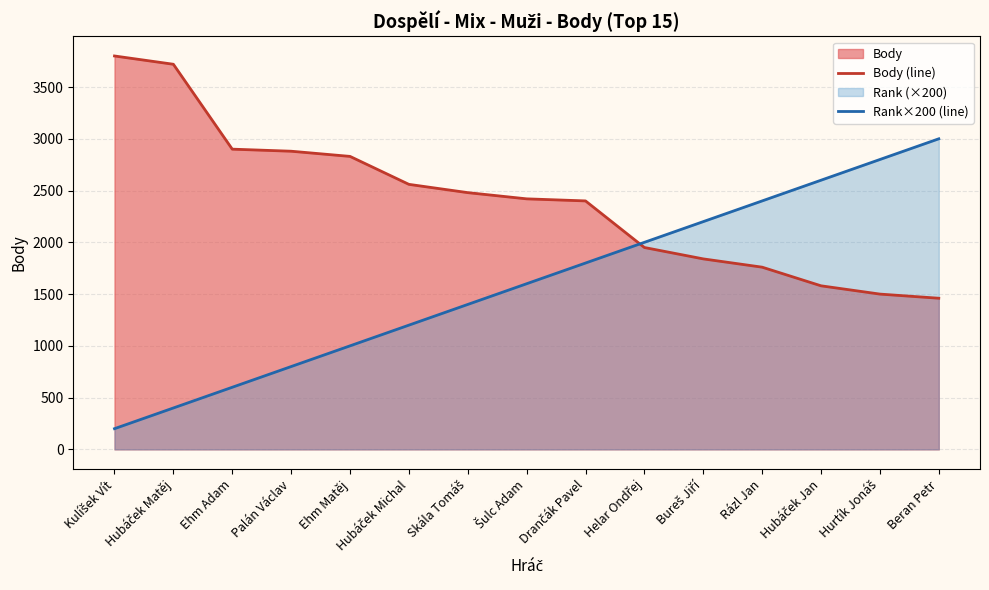

What value does the Body (line) series have at Hurtík Jonáš, to the nearest 50?

1500